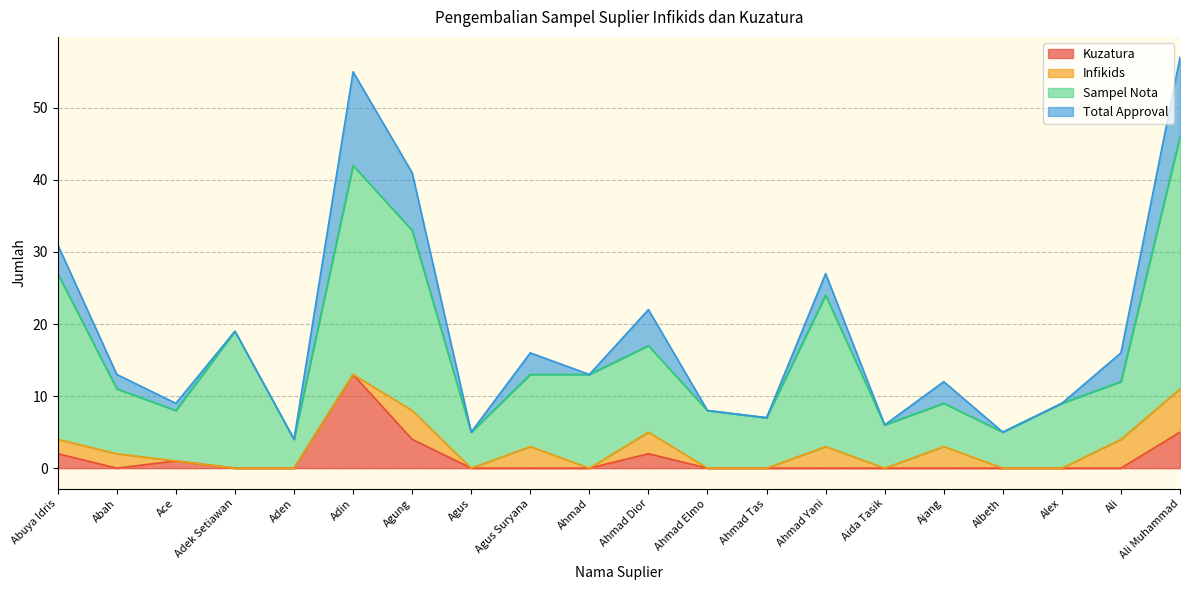

At which label does Kuzatura reach its peak?

Adin